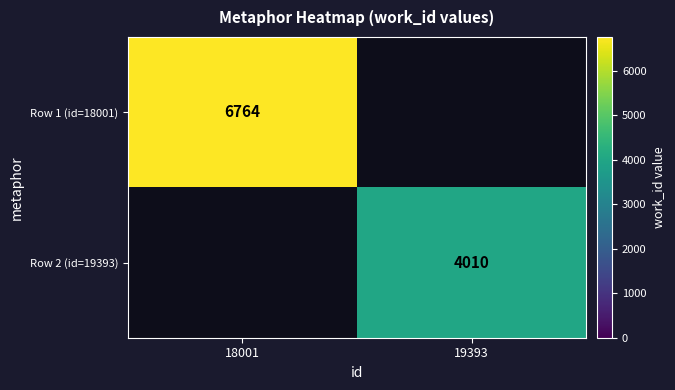

Is the value of Row 2 (id=19393) at 19393 greater than the value of Row 1 (id=18001) at 18001?

No